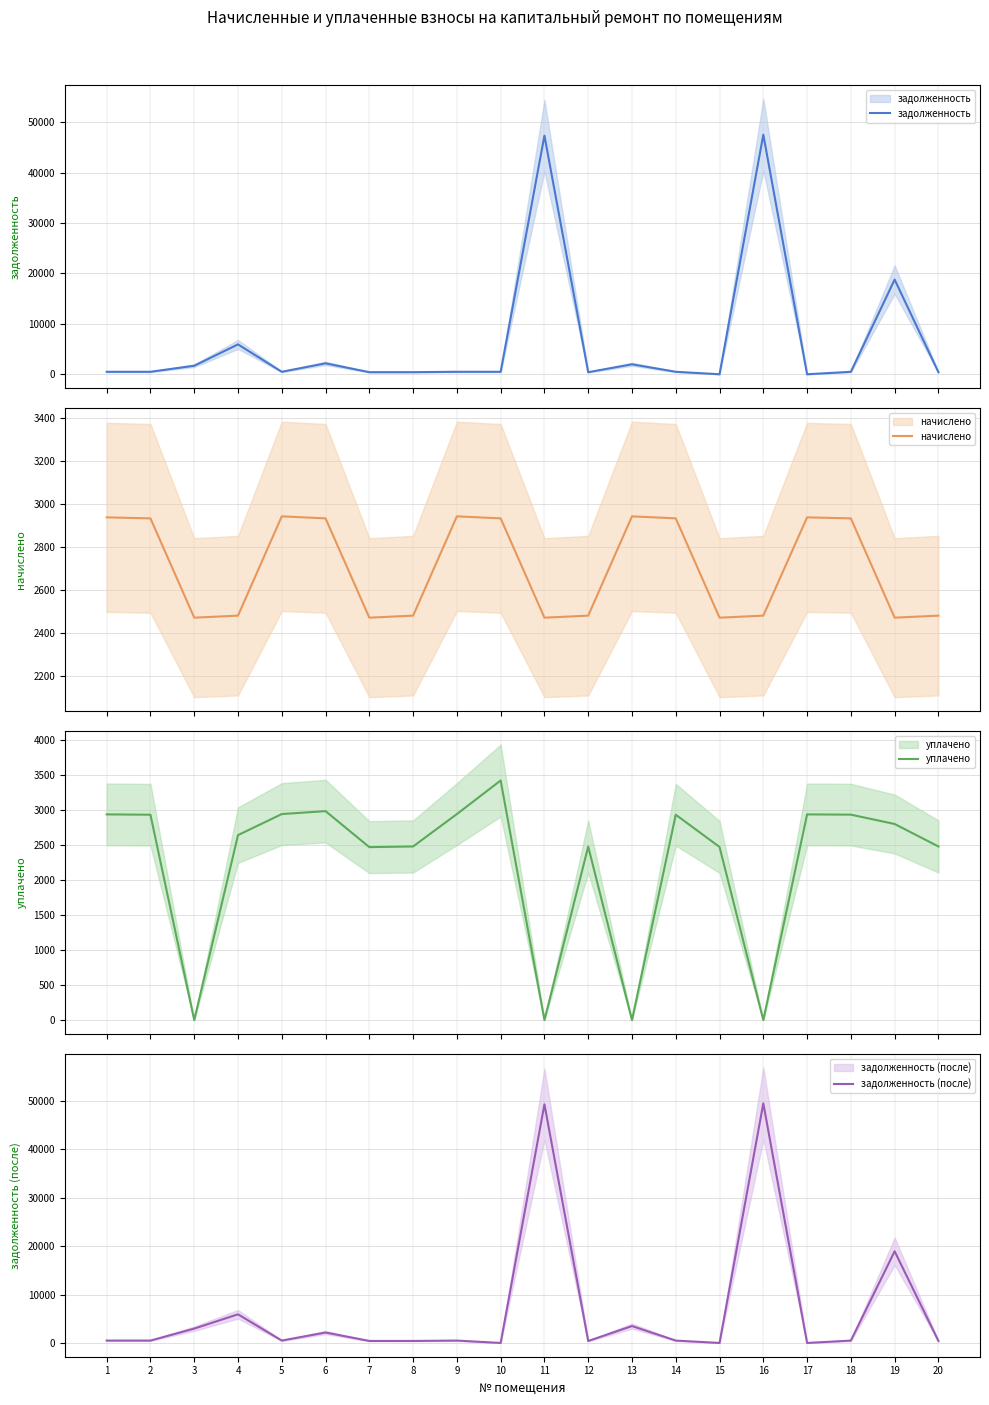

Between 17 and 9, which is larger?

9